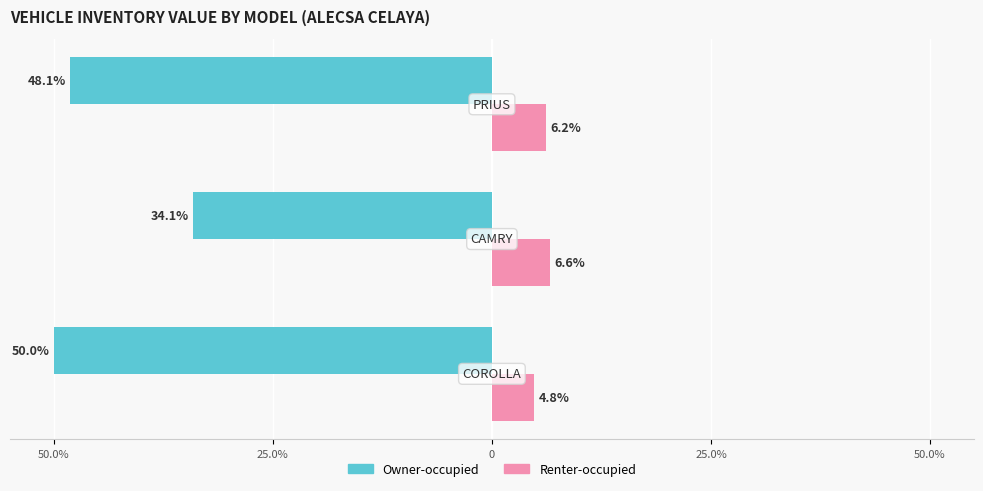

What is the lowest value of the Owner-occupied series?

-50.0